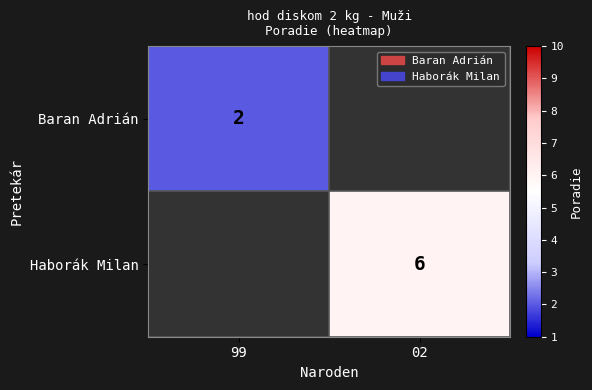

The Haborák Milan series shows 6 at 02. True or false?

True